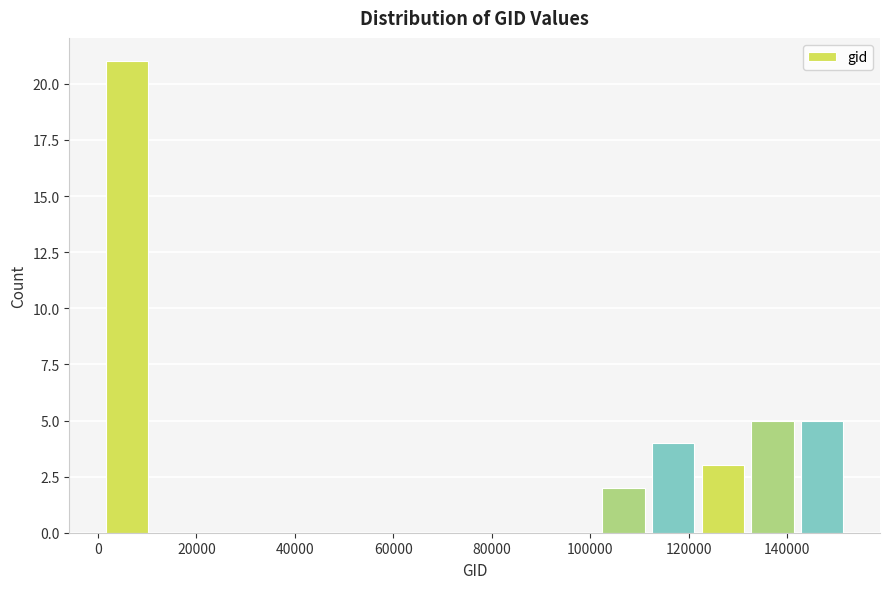

Which range on the x-axis has the tallest bar?

0 to 12000